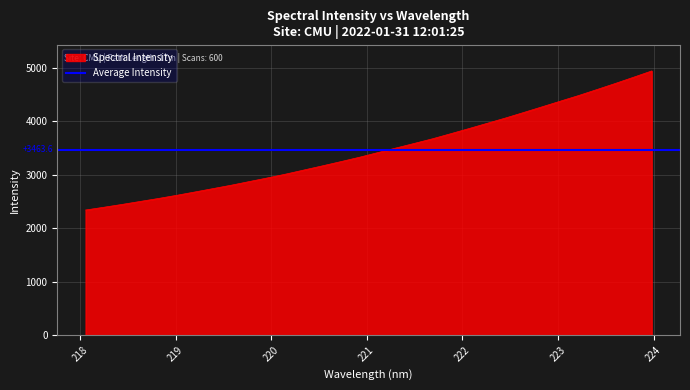

Does the chart display data point markers on the line(s)?

No